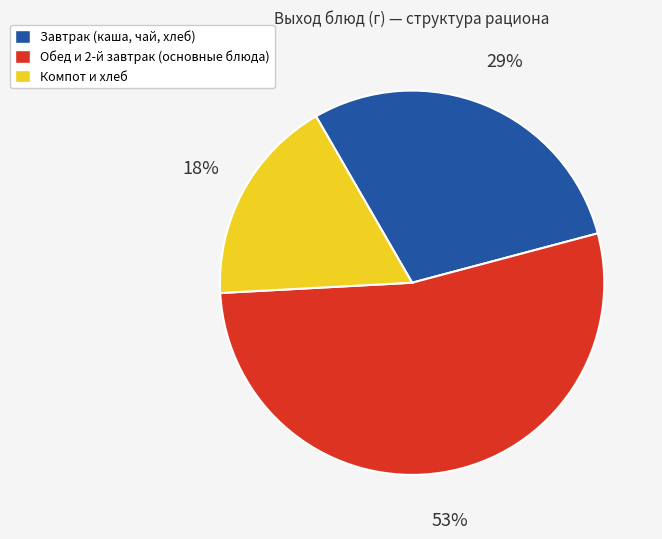

Which category has the biggest portion of the pie?

Обед и 2-й завтрак (основные блюда)